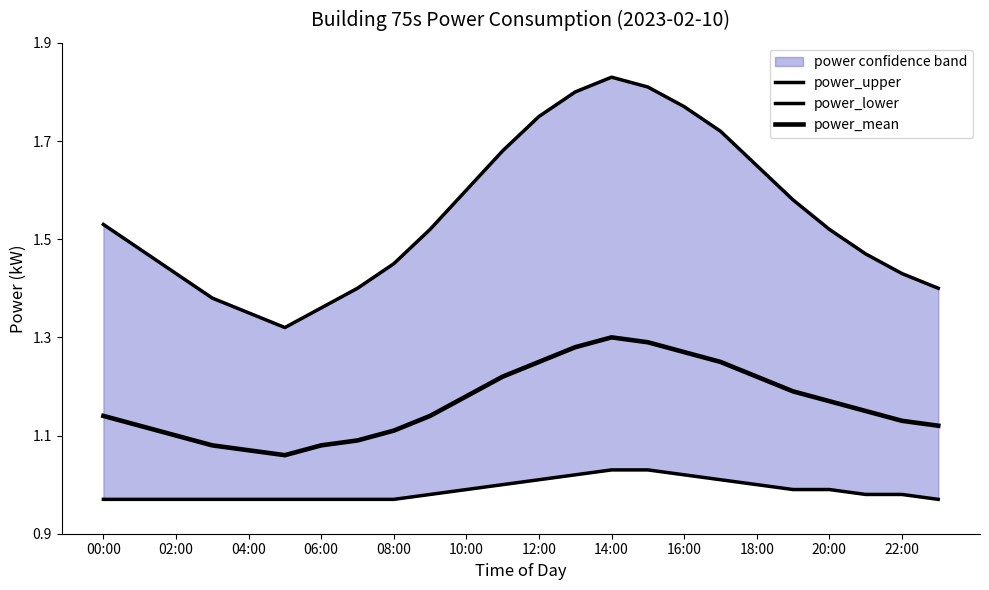

What is the lowest value of the power_upper series?

1.3